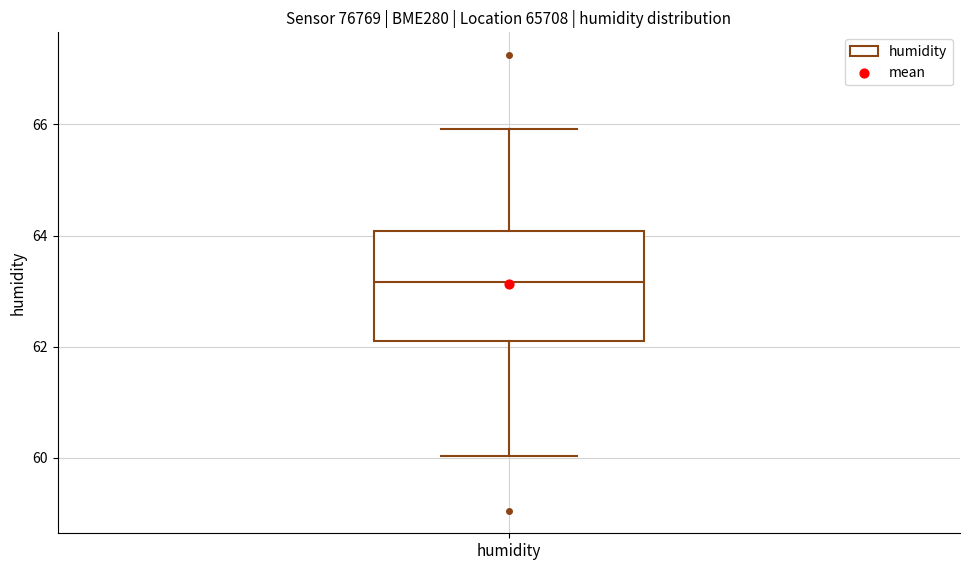

Where is the lower edge of the box for humidity on the y-axis? The values are not printed on the chart, so give them approximately, as read against the axis.

62.2